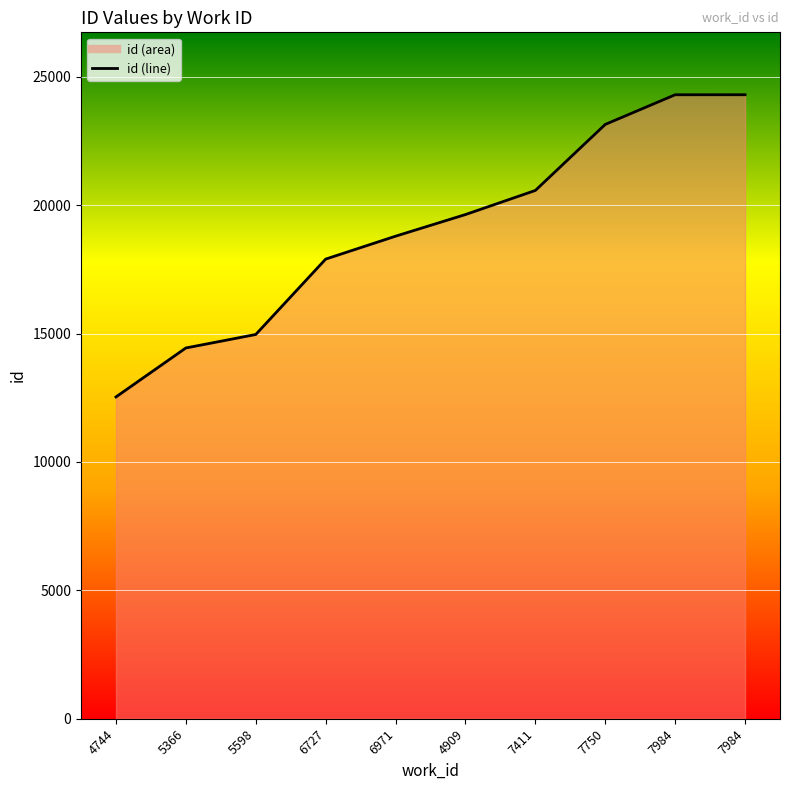

What is the change in value from 6727 to 6971?

+892